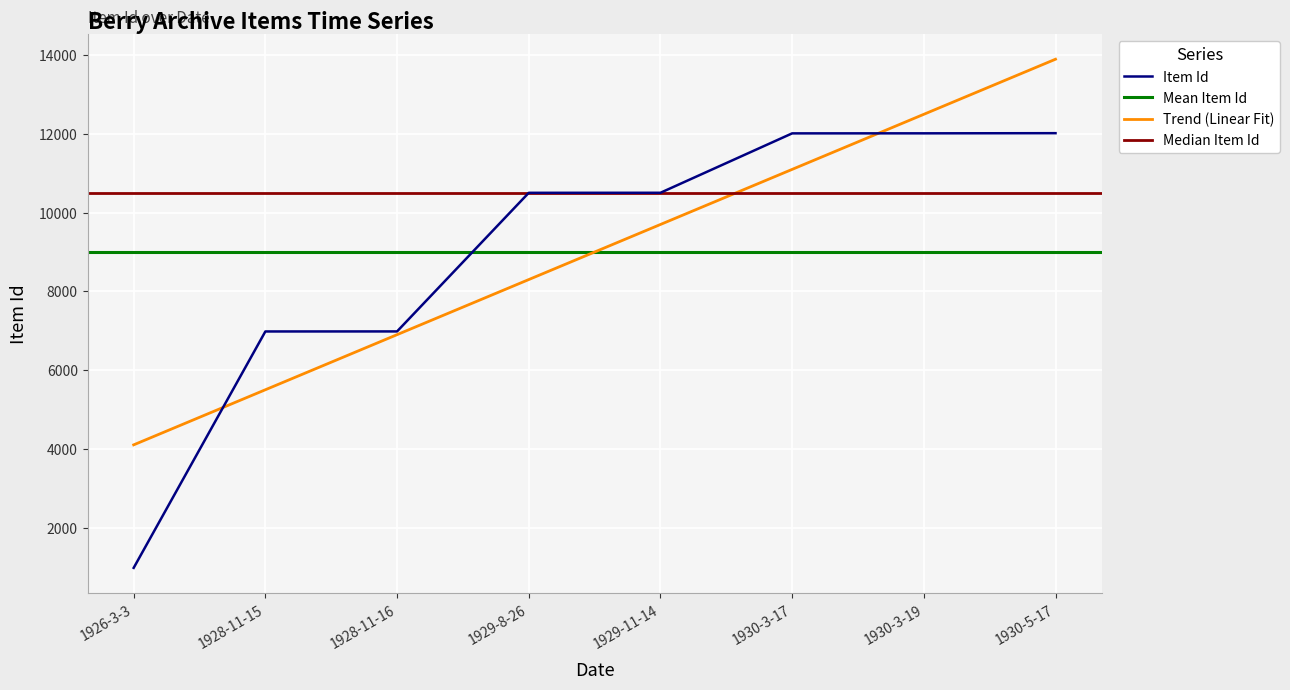

What position from the left is 1926-3-3?

1